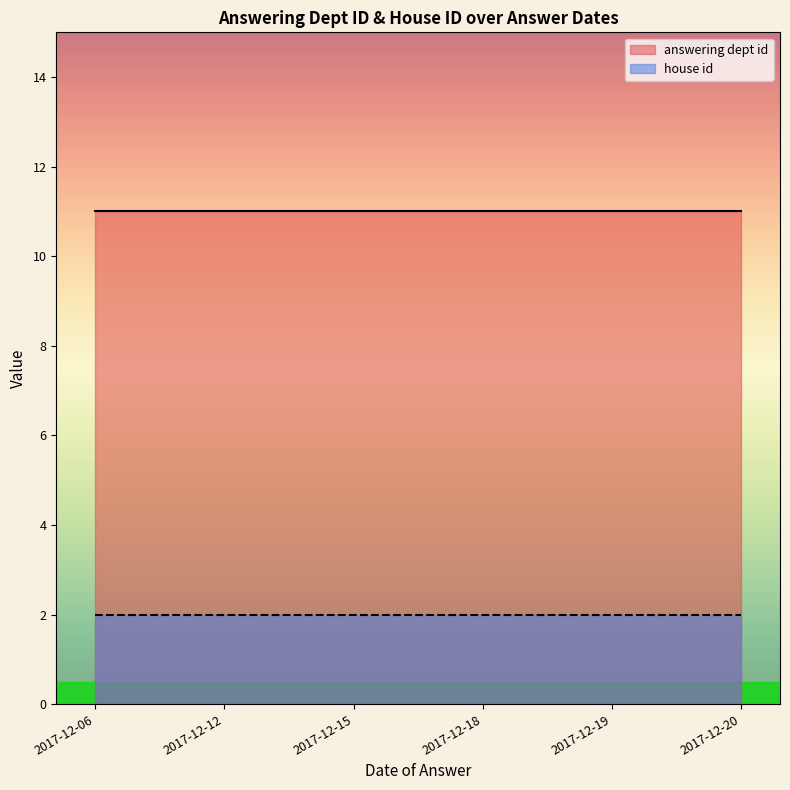

How many lines are shown in the chart?

2